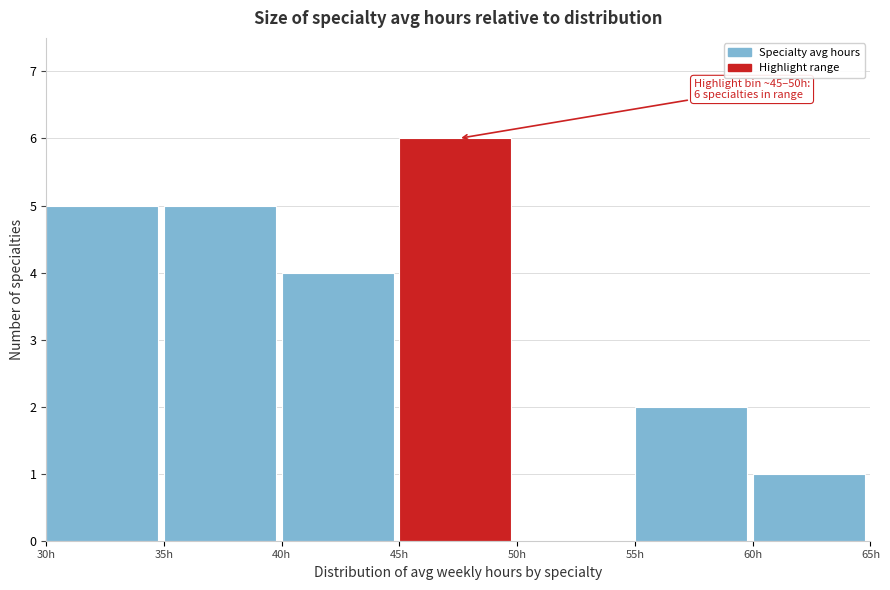

Over which range of the x-axis is the bar tallest?

45 to 50